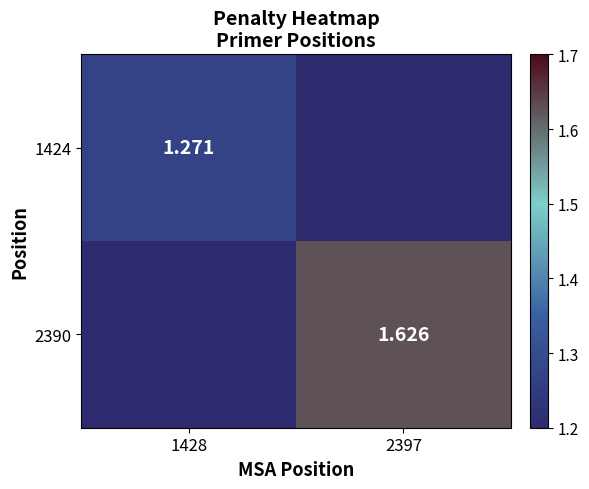

Is it true that 2390 equals 0.8 at 1428?

False